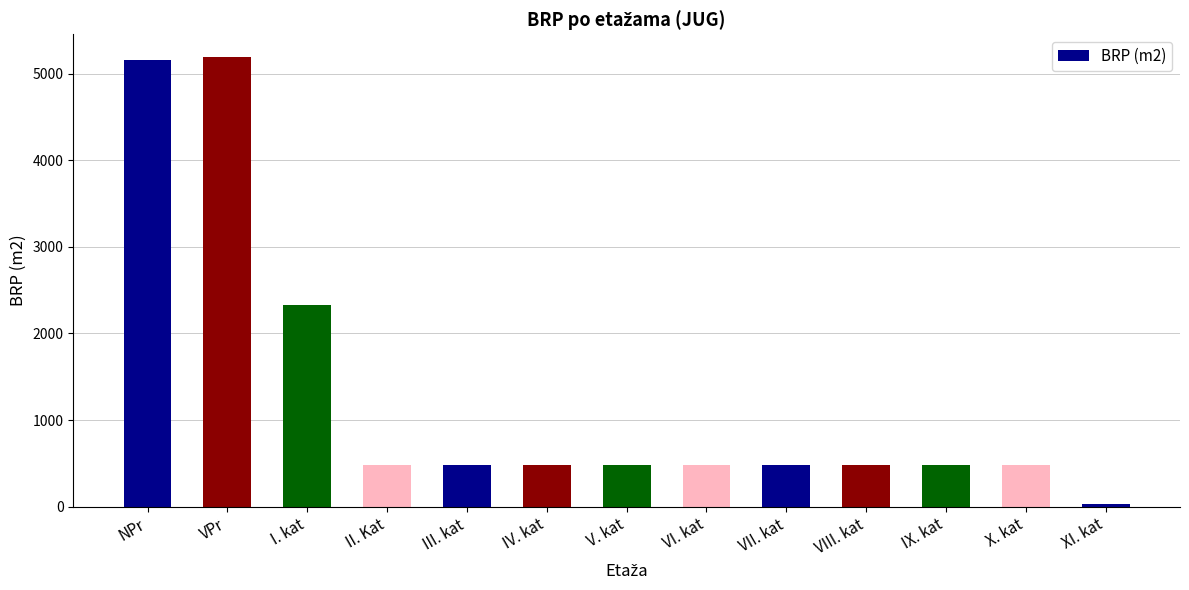

Reading right to left, transcribe all the data shown in this chart.

26.3	476.3	476.3	476.3	476.3	476.3	476.3	476.3	476.3	476.3	2326.8	5193.0	5160.0